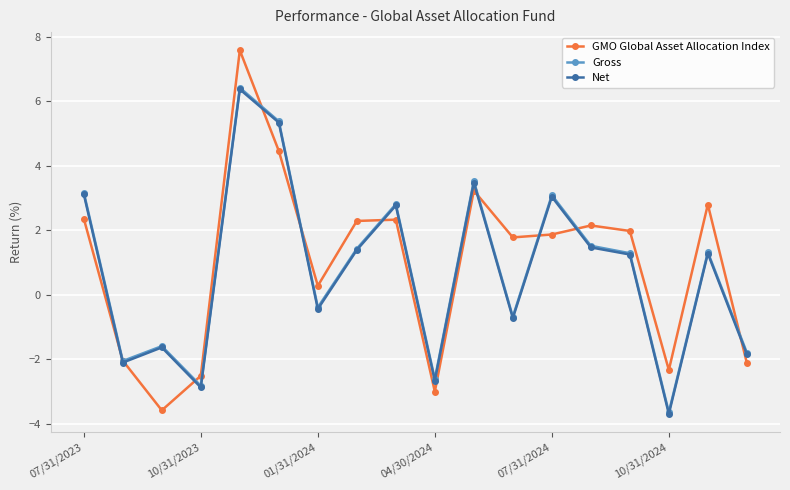

True or false: Net has more than 0 points higher than both neighbors.

True